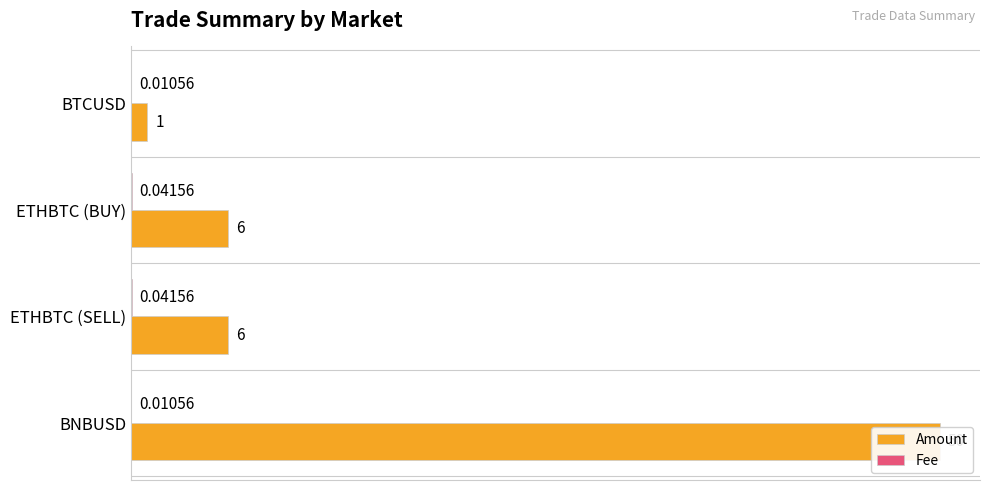

What is the value of the Amount bar at the 4th from the left?

50.0